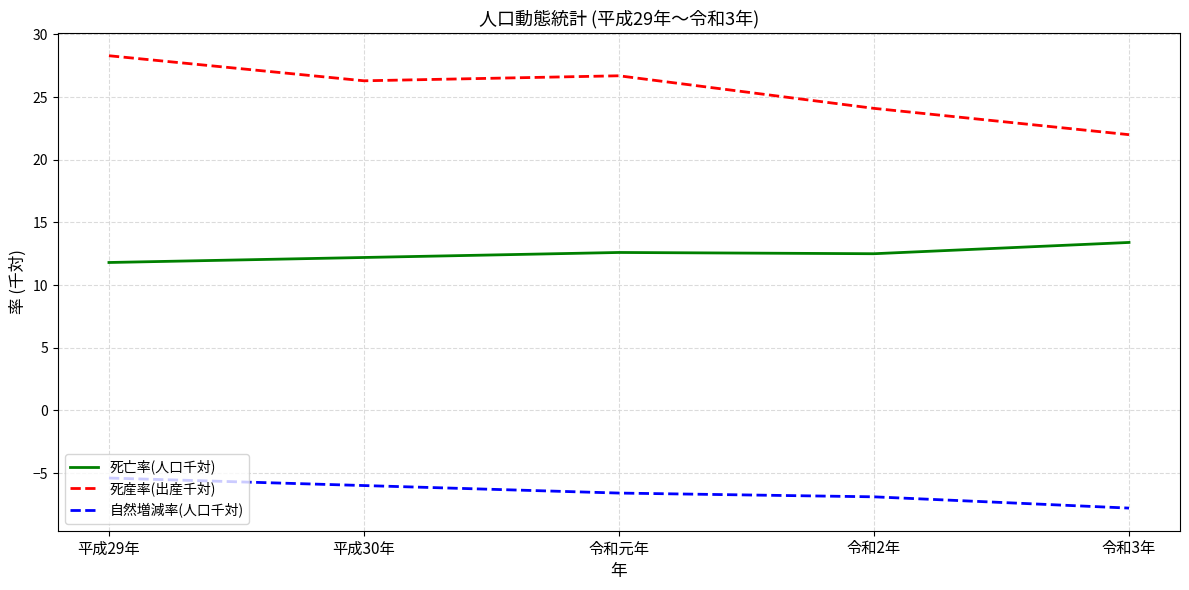

True or false: 自然増減率(人口千対) and 死亡率(人口千対) intersect in this chart.

False